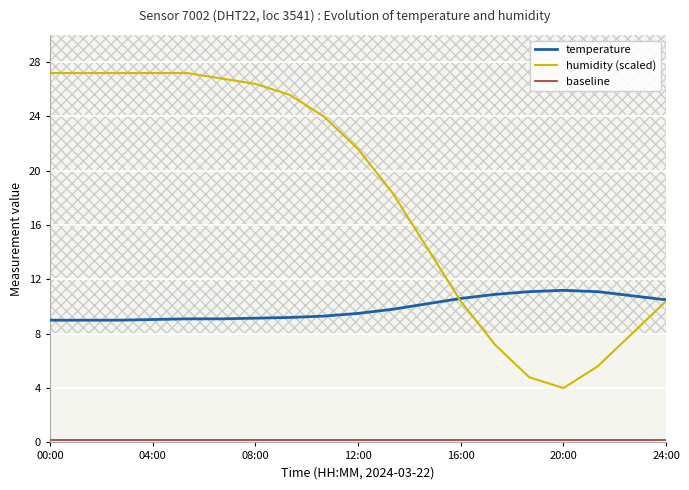

Is this an area chart (filled region under the line)?

No